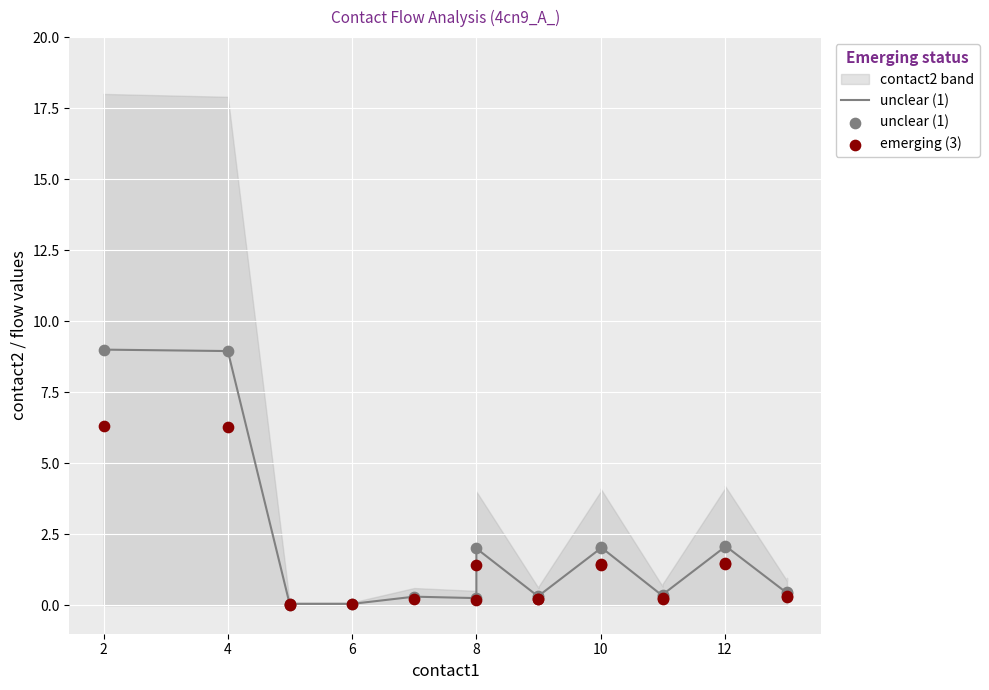

Which series has the largest total across all categories?

unclear (1)